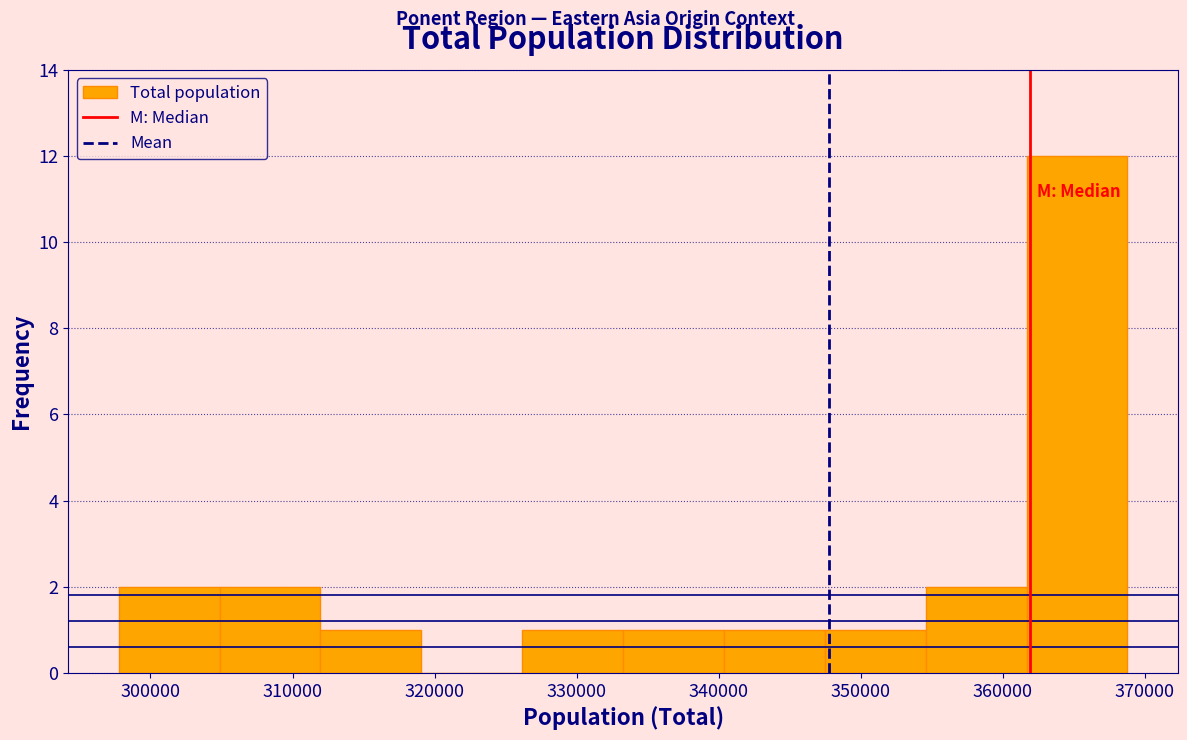

What is the height of the bar covering 355000 to 362000 on the x-axis? Neither the bar edges nor the heights are printed on the chart, so give them approximately, as read against the axes.

2